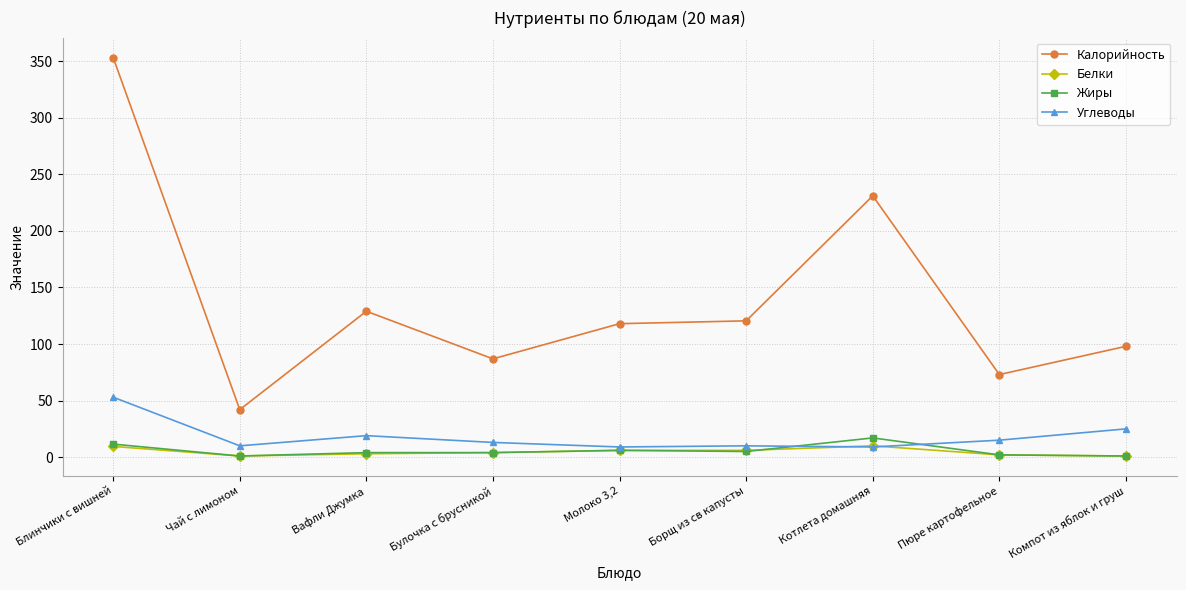

List the series in order of their peak value, lowest first.

Белки, Жиры, Углеводы, Калорийность